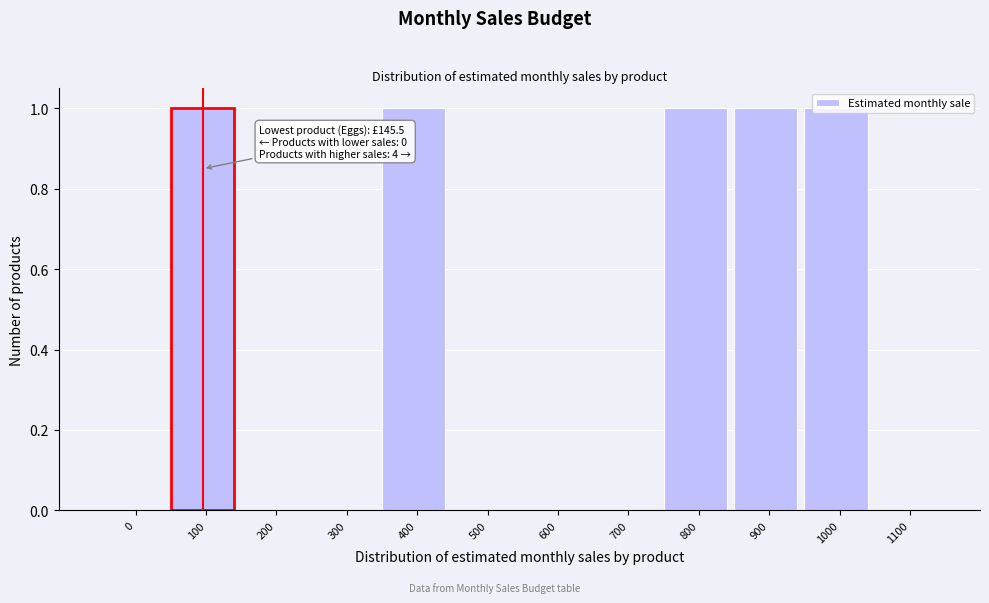

What is the change in value from 300 to 800?

+1